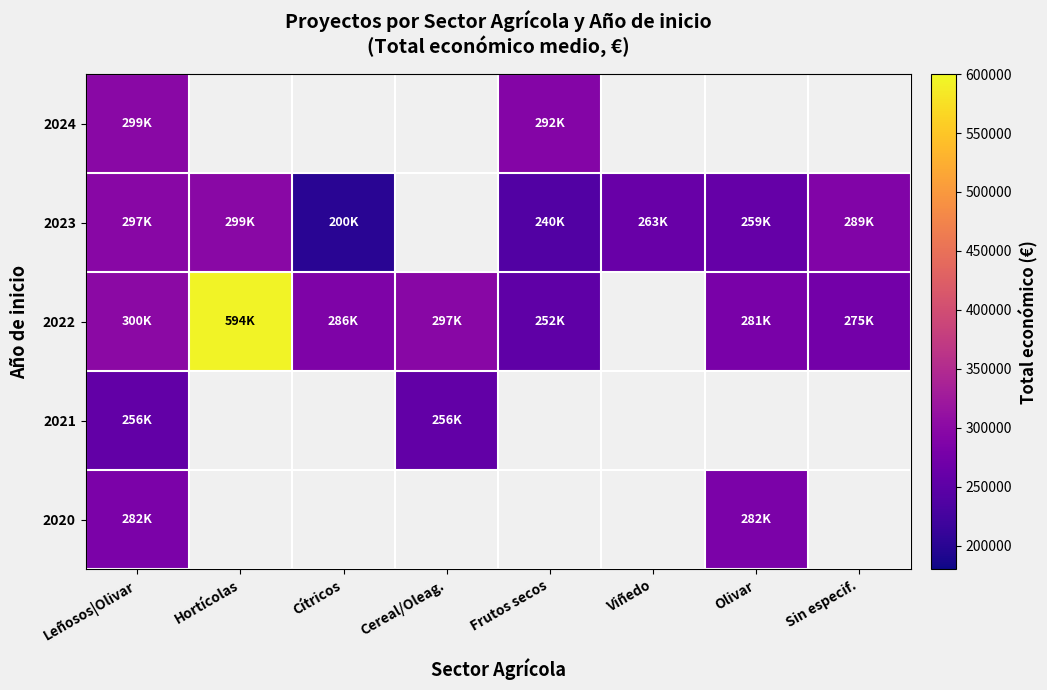

How many data points does each series have?

8